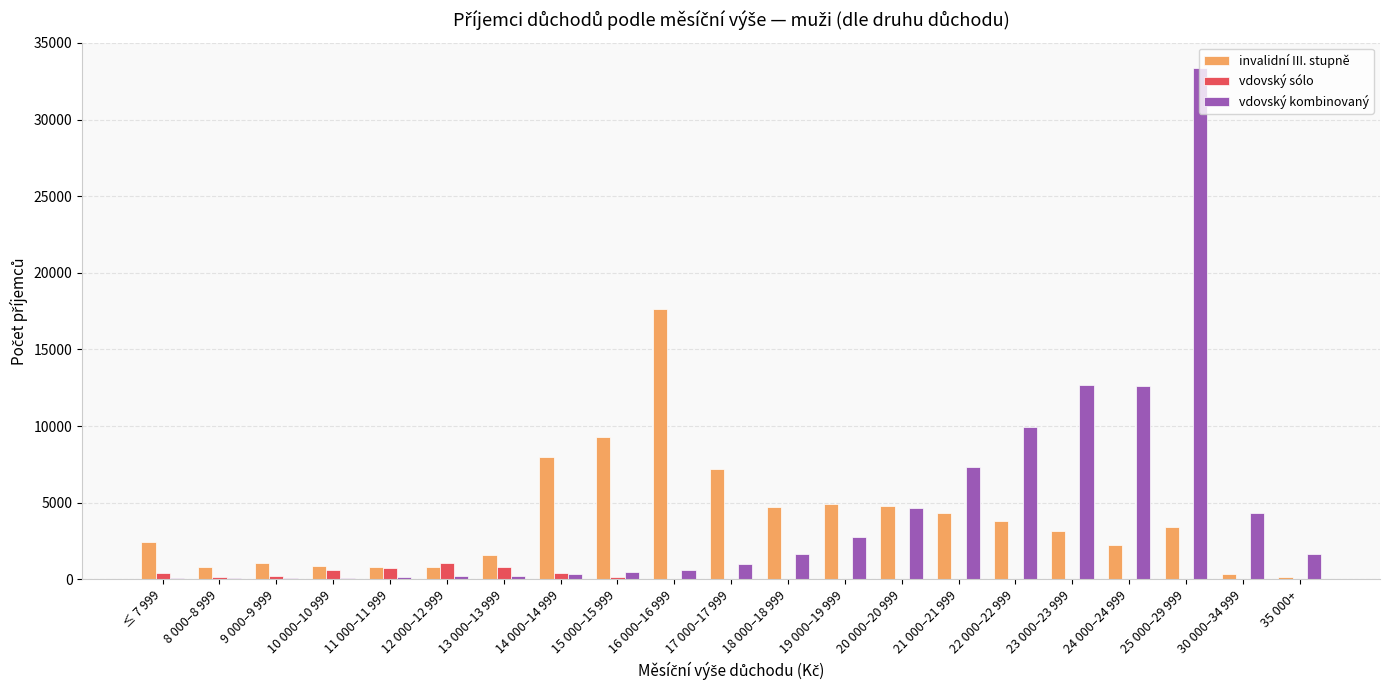

Which category has the highest value across all series?

25 000–29 999